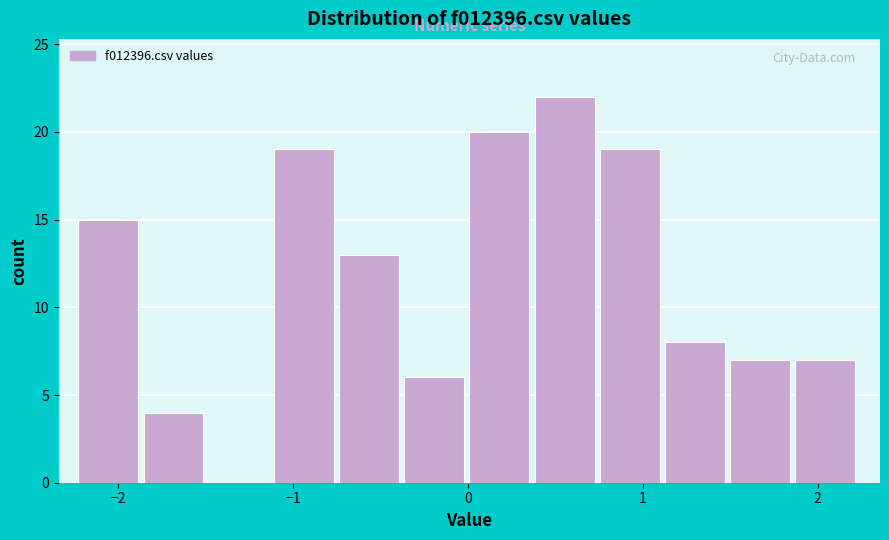

Read against the x-axis, roughly where is the centre of the tallest bar?

0.6